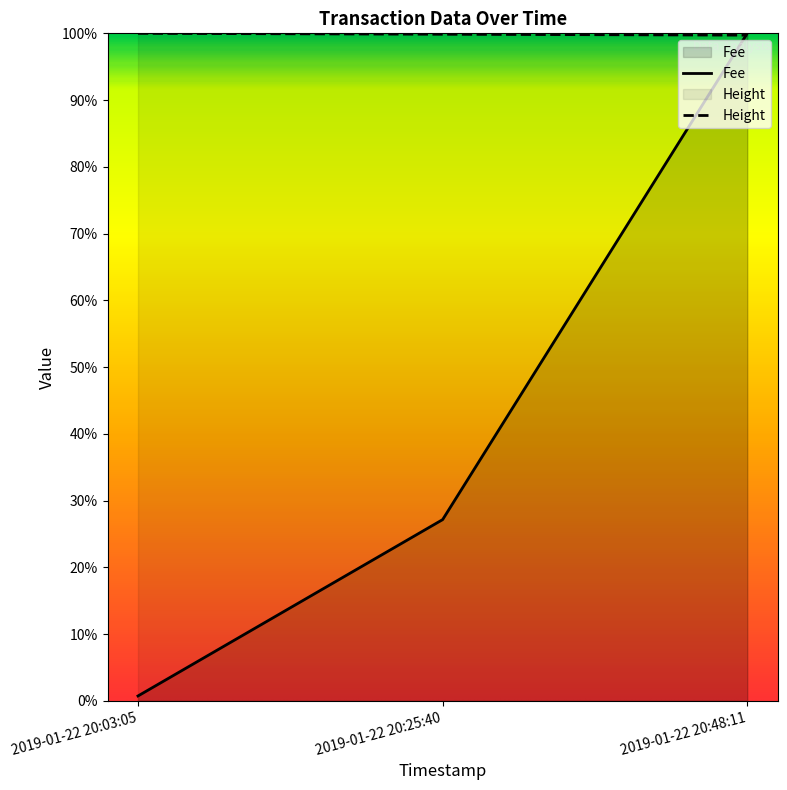

Reading right to left, extract all data points from this chart.

Fee: 2019-01-22 20:48:11=100.0	2019-01-22 20:25:40=27.2	2019-01-22 20:03:05=0.7
Height: 2019-01-22 20:48:11=99.7	2019-01-22 20:25:40=99.9	2019-01-22 20:03:05=100.0